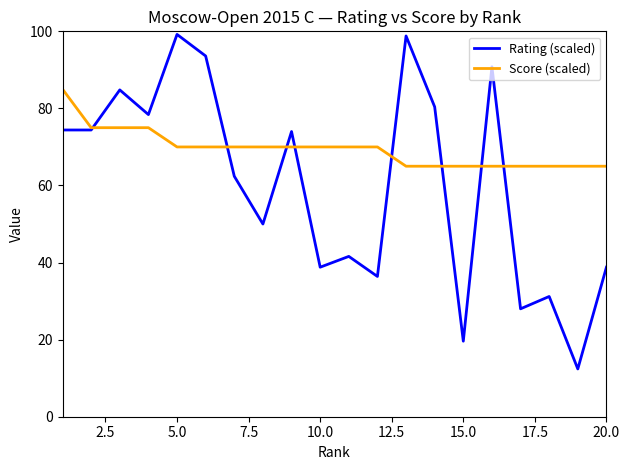

Which series has the largest range (max minus min)?

Rating (scaled)